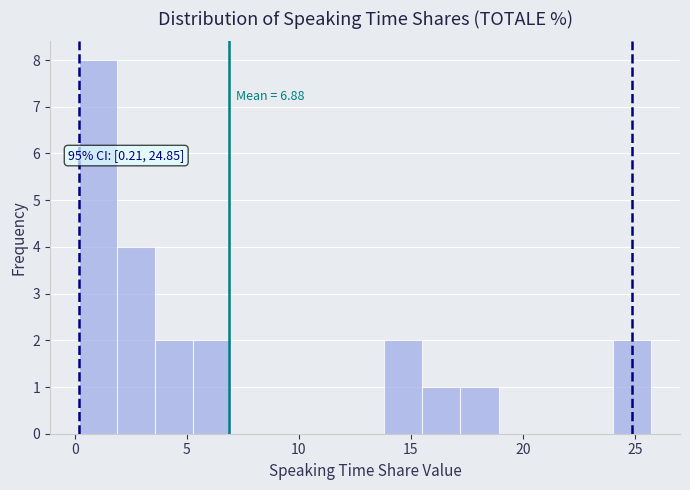

Read against the x-axis, roughly where is the centre of the tallest bar?

1.0